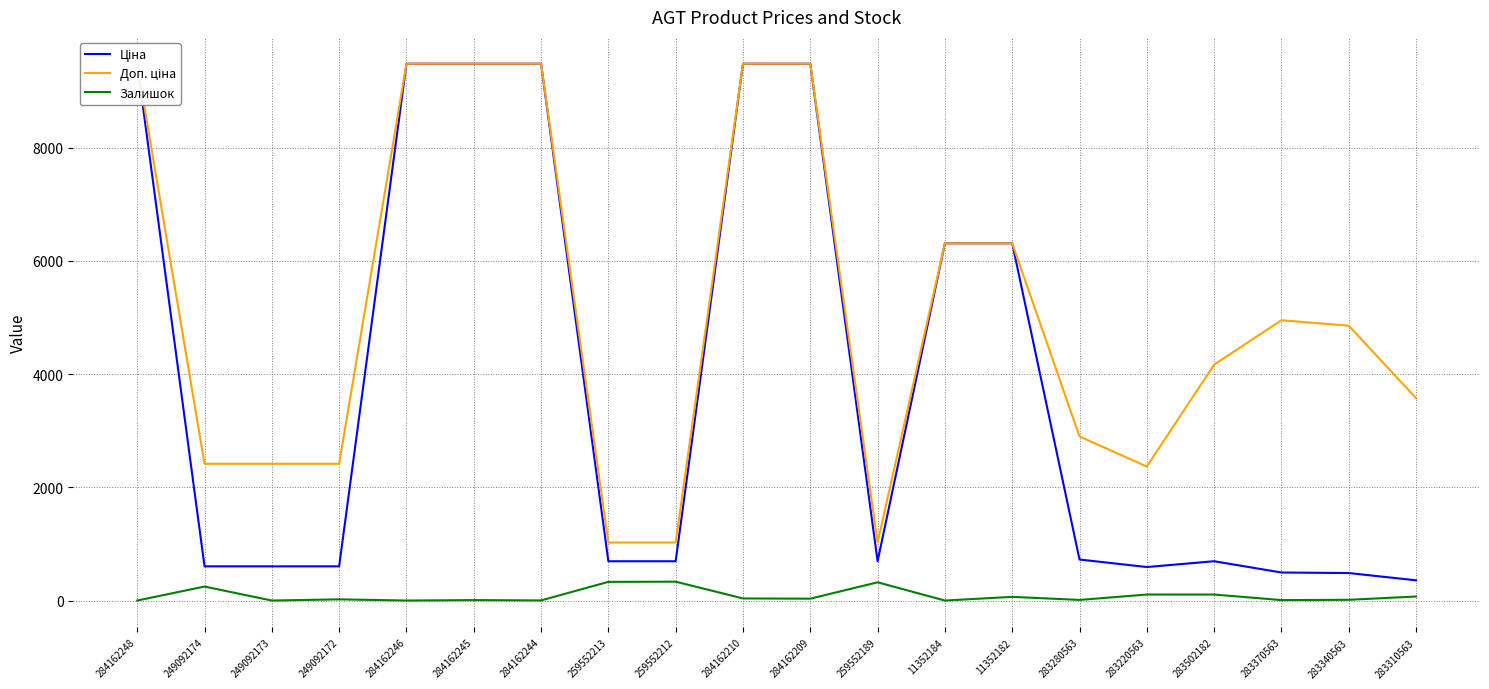

What is the label of the 11th point from the right?

284162210